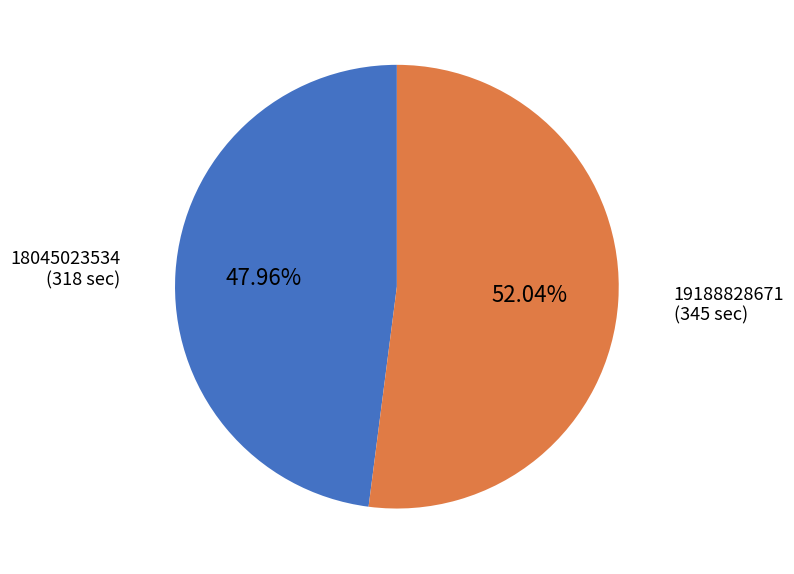

Which category accounts for the majority?

19188828671